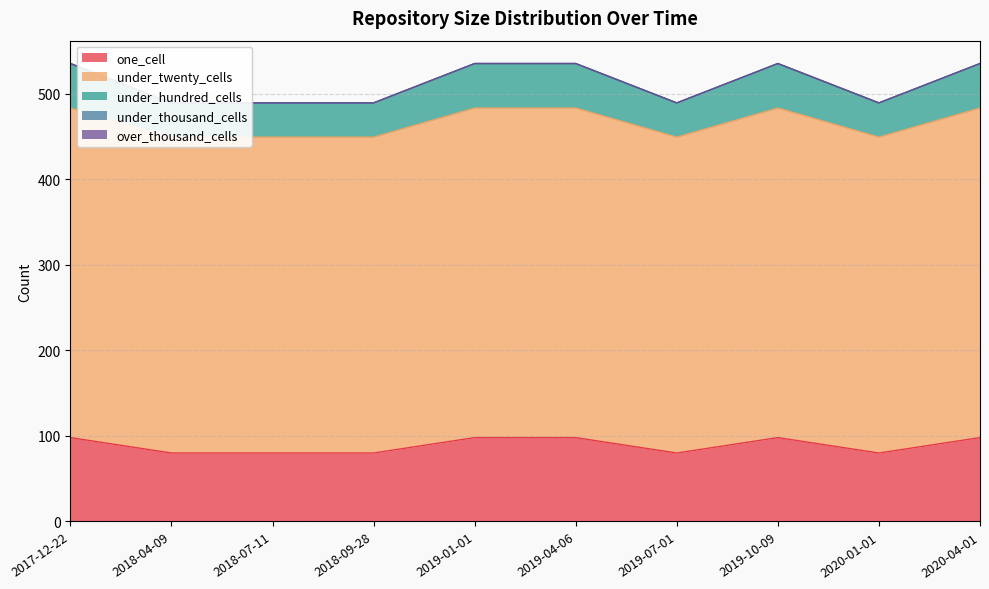

Which category has the lowest value across all series?

2018-04-09